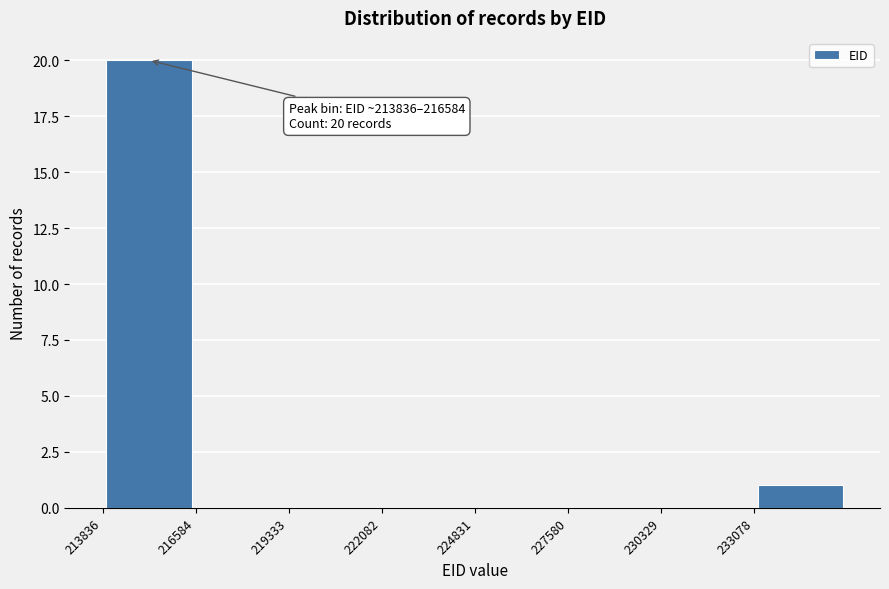

Which range on the x-axis has the tallest bar?

214000 to 216500